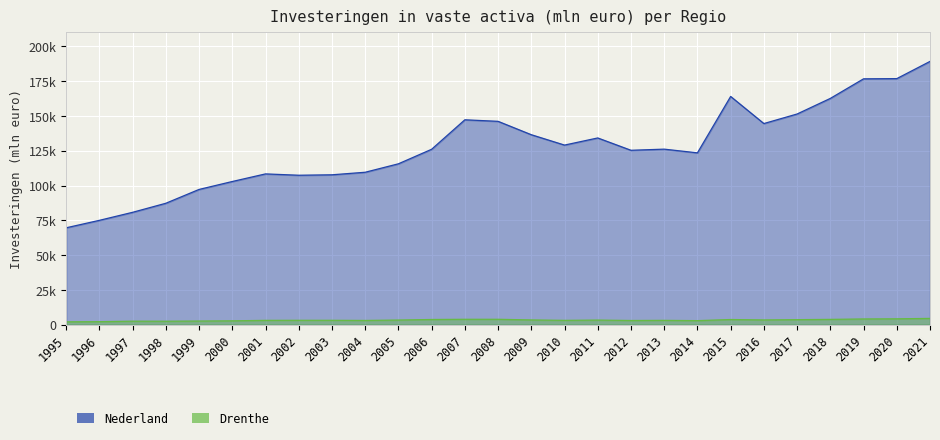

True or false: Nederland has more than 0 interior local peaks.

True